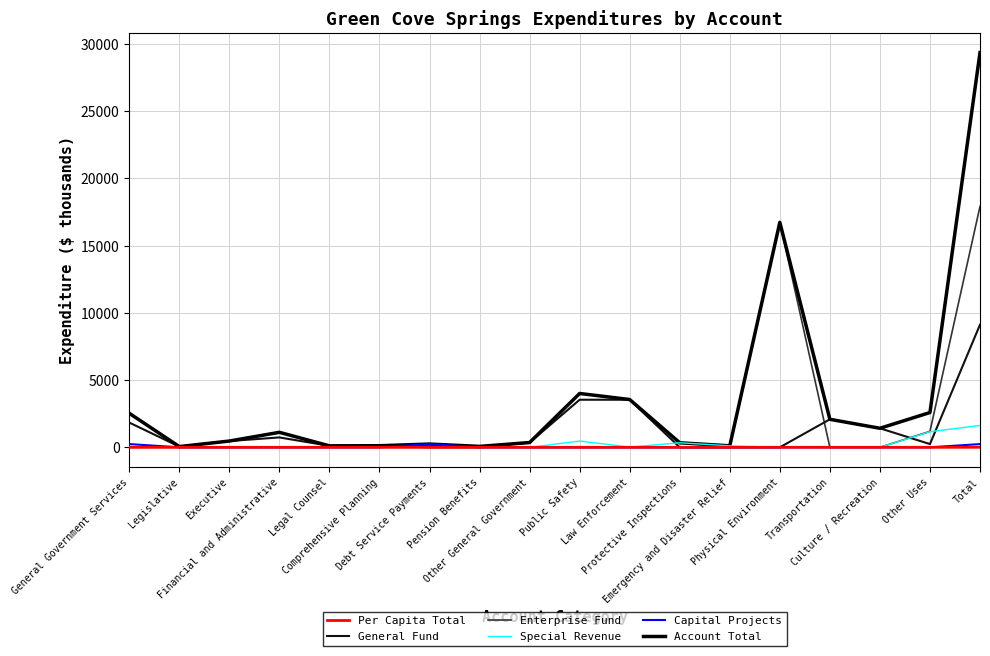

Reading right to left, list all the values displayed in this chart.

Per Capita Total: 3.6	0.3	0.2	0.3	2.1	0.0	0.0	0.4	0.5	0.0	0.0	0.0	0.0	0.0	0.1	0.1	0.0	0.3
General Fund: 9121.2	241.4	1415.8	2083.8	0.0	0.0	0.0	3538.8	3538.8	355.3	0.0	0.0	119.0	109.2	735.8	467.0	55.1	1841.4
Enterprise Fund: 17916.6	1184.9	0.0	0.0	16731.8	0.0	0.0	0.0	0.0	0.0	0.0	0.0	0.0	0.0	0.0	0.0	0.0	0.0
Special Revenue: 1627.2	1161.5	0.0	0.0	0.0	110.3	338.9	16.5	465.7	0.0	0.0	0.0	0.0	0.0	0.0	0.0	0.0	0.0
Capital Projects: 241.4	0.0	0.0	0.0	0.0	0.0	0.0	0.0	0.0	0.0	0.0	241.4	0.0	0.0	0.0	0.0	0.0	241.4
Account Total: 29355.5	2587.7	1415.8	2083.8	16731.8	110.3	338.9	3555.3	4004.5	355.3	69.1	241.4	119.0	109.2	1115.9	467.0	55.1	2531.9